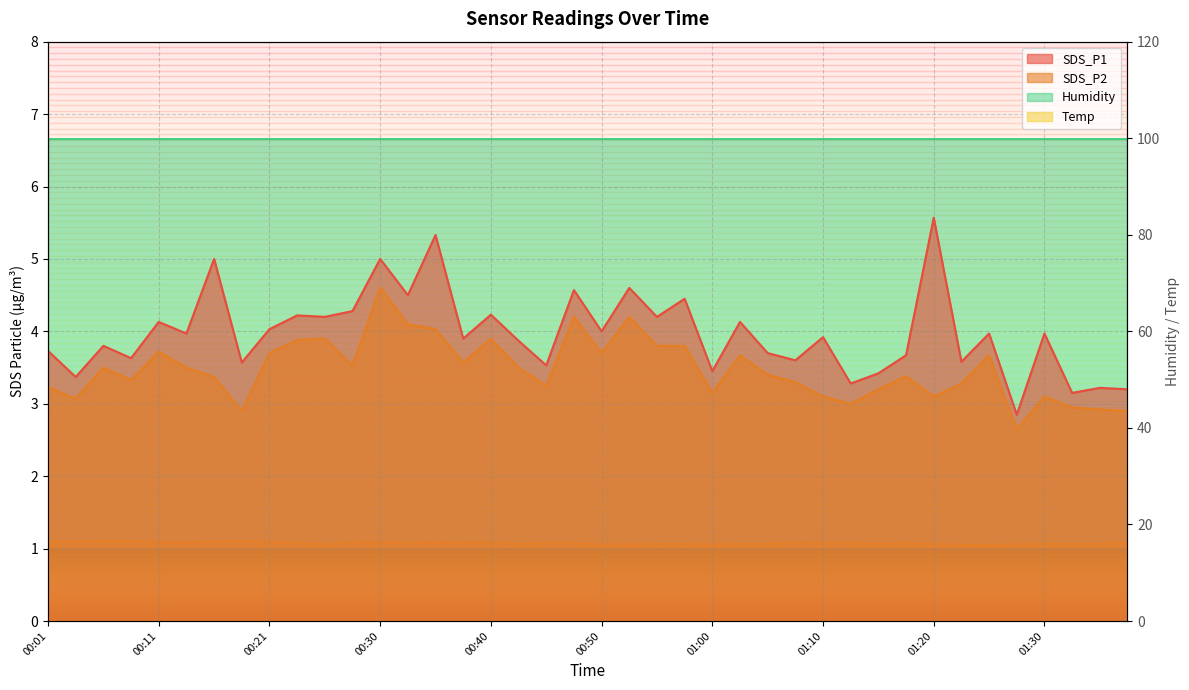

What is the total value across all series at 00:30?

25.9